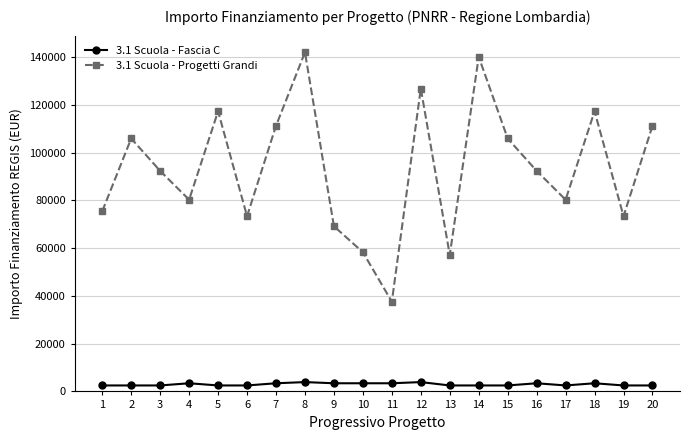

How many values in the 3.1 Scuola - Progetti Grandi series exceed 92341?

11